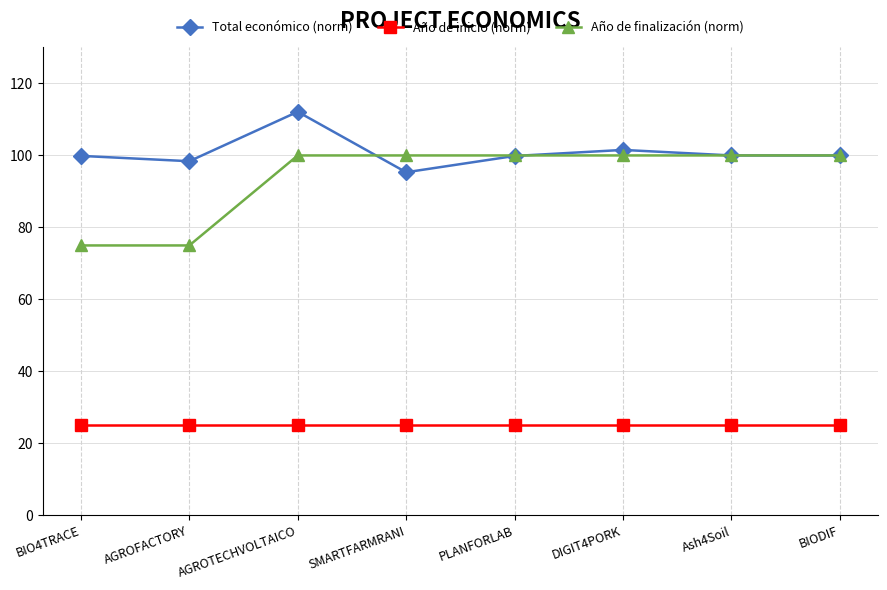

At which category does Total económico (norm) reach its first local peak?

AGROTECHVOLTAICO